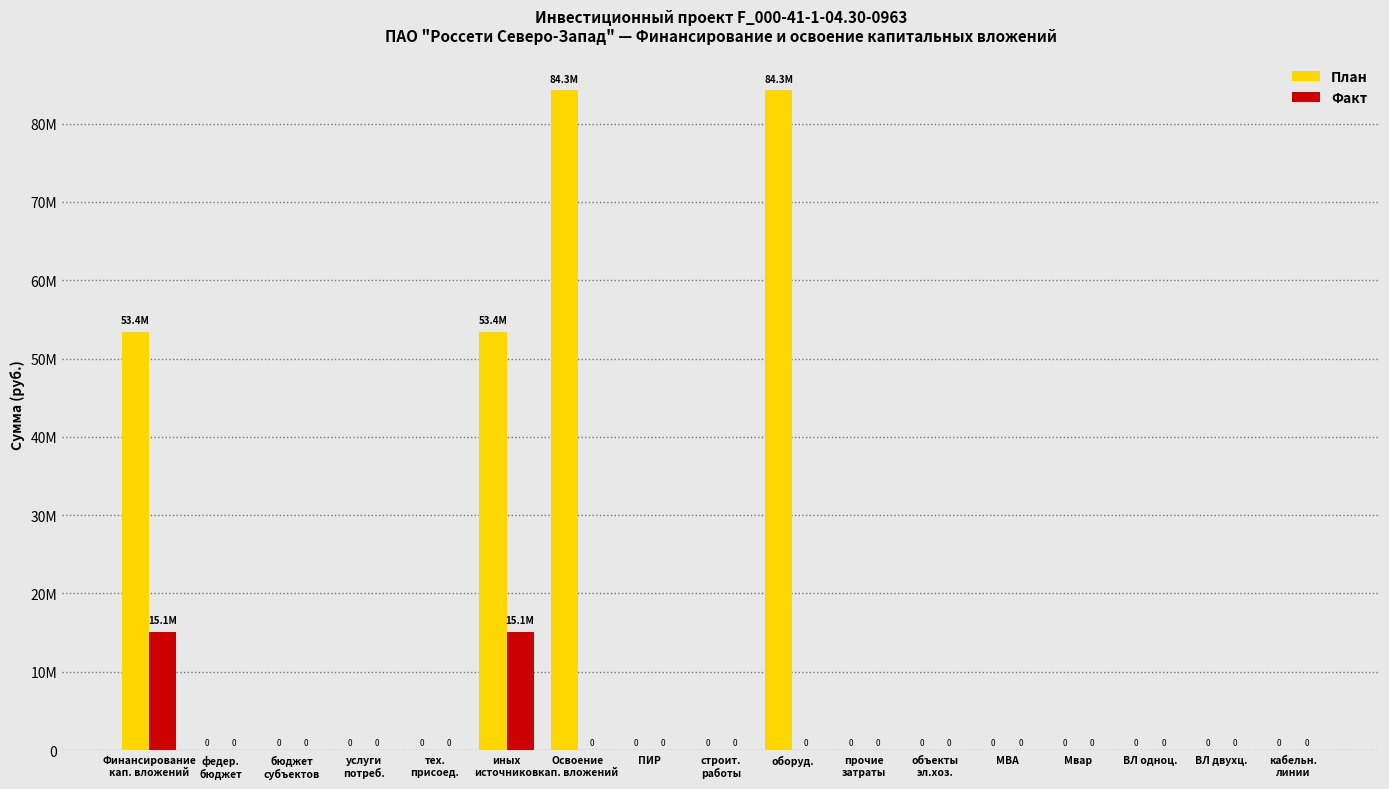

What are all the series names shown in the legend?

План, Факт